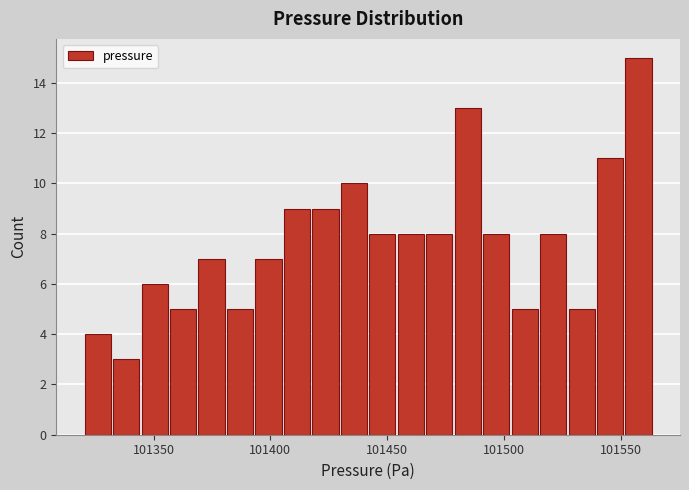

Read against the x-axis, roughly where is the centre of the tallest bar?

101560